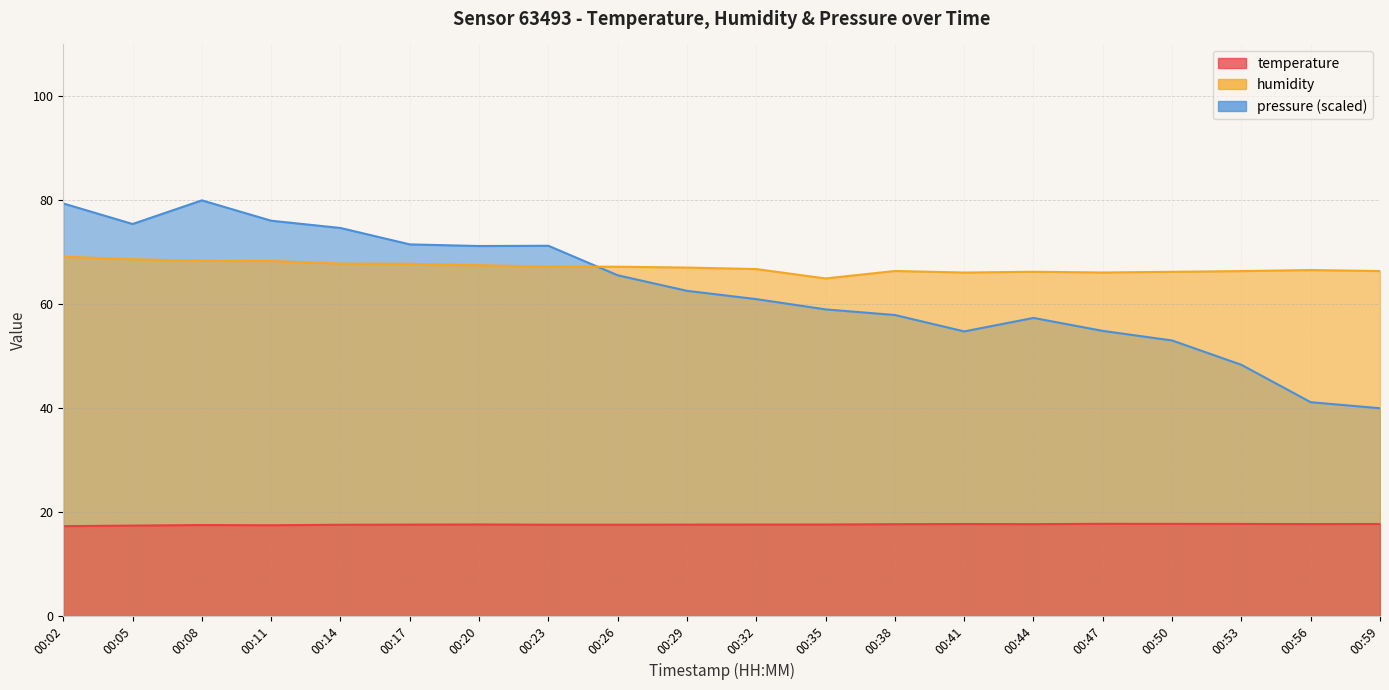

Which label corresponds to the largest value in the chart?

00:08